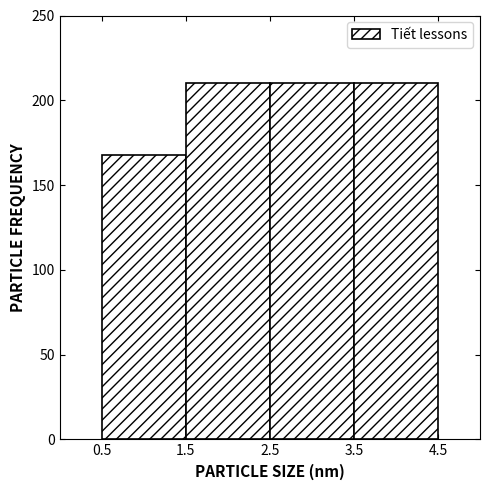

How tall is the bar that spans 0.5 to 1.5 on the x-axis? The values are not printed on the chart, so give them approximately, as read against the axis.

170